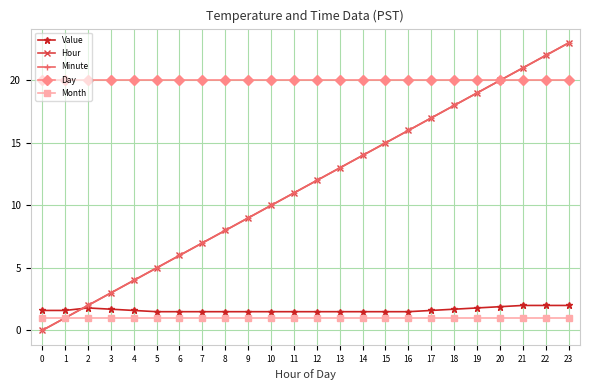

What are all the series names shown in the legend?

Value, Hour, Minute, Day, Month